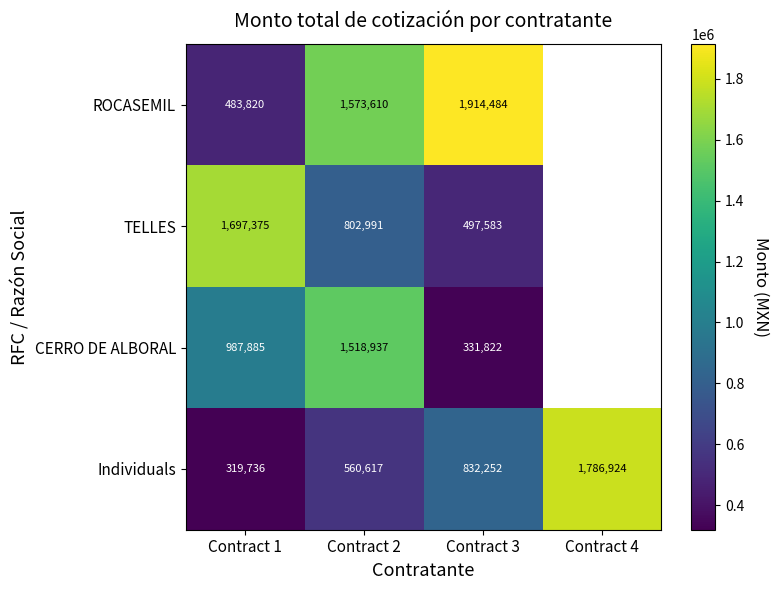

At which category is the sum across all series the highest?

Contract 2